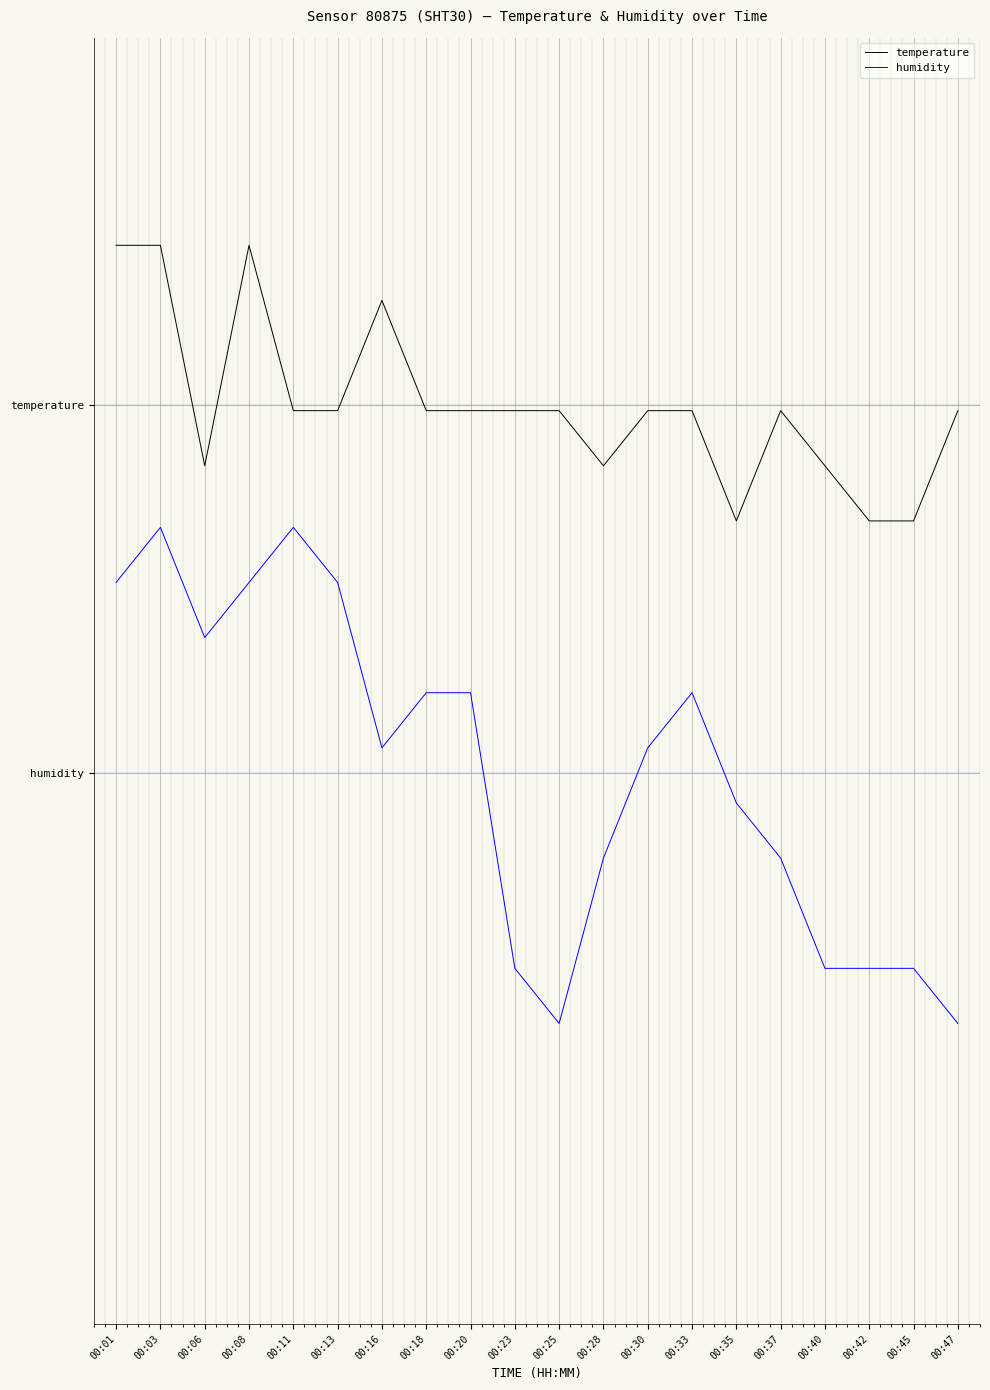

Reading left to right, transcribe all the data shown in this chart.

temperature: 00:01=2.9	00:03=2.9	00:06=1.7	00:08=2.9	00:11=2.0	00:13=2.0	00:16=2.6	00:18=2.0	00:20=2.0	00:23=2.0	00:25=2.0	00:28=1.7	00:30=2.0	00:33=2.0	00:35=1.4	00:37=2.0	00:40=1.7	00:42=1.4	00:45=1.4	00:47=2.0
humidity: 00:01=1.0	00:03=1.3	00:06=0.7	00:08=1.0	00:11=1.3	00:13=1.0	00:16=0.1	00:18=0.4	00:20=0.4	00:23=-1.1	00:25=-1.4	00:28=-0.5	00:30=0.1	00:33=0.4	00:35=-0.2	00:37=-0.5	00:40=-1.1	00:42=-1.1	00:45=-1.1	00:47=-1.4